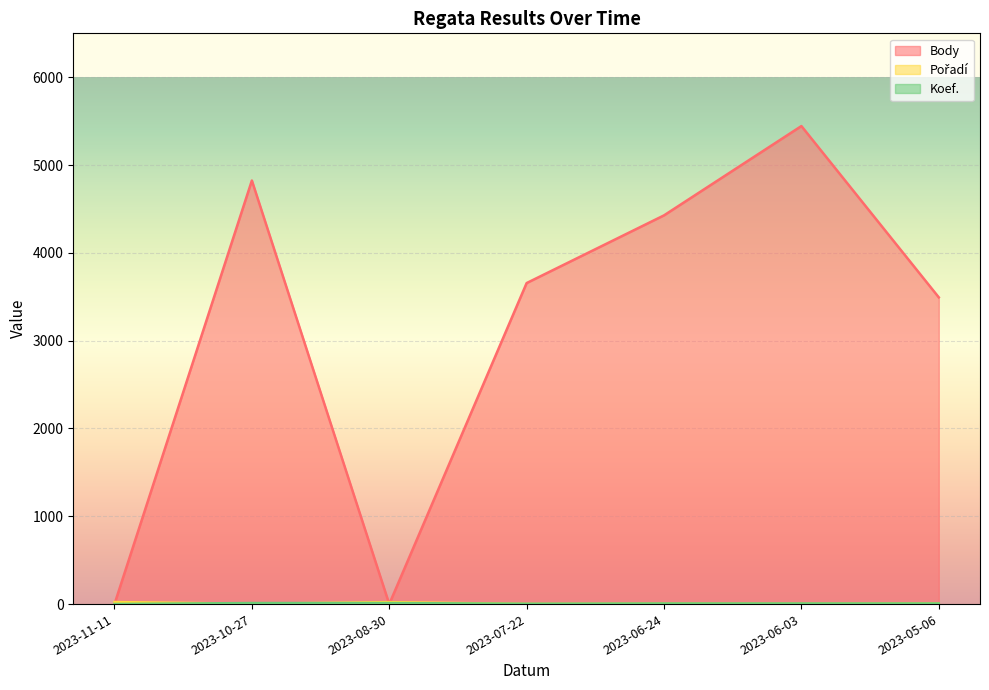

What is the average value of the Koef. series?

7